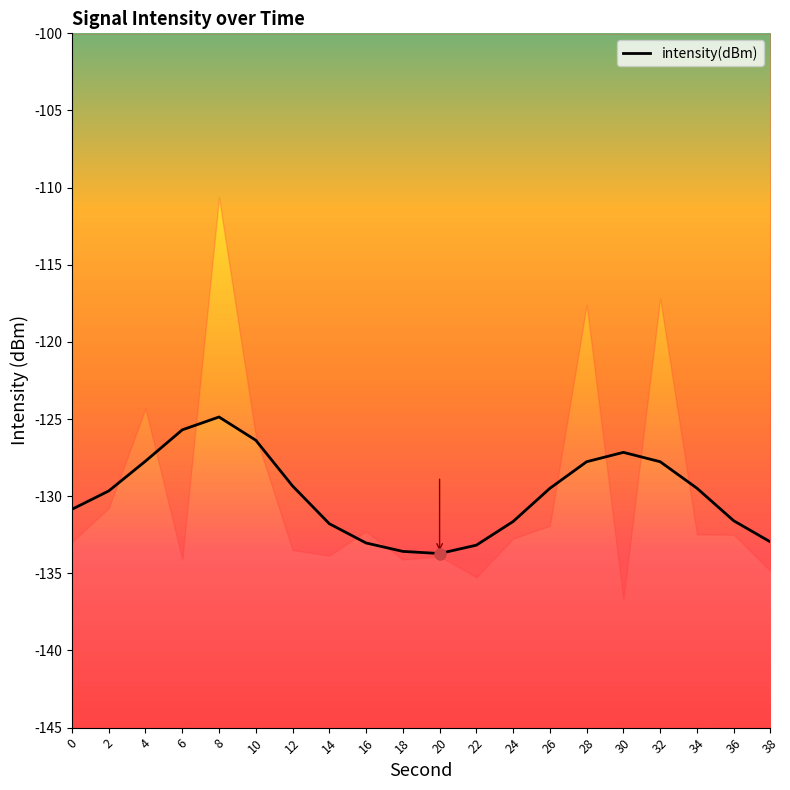

Read the value at 6.

-125.7